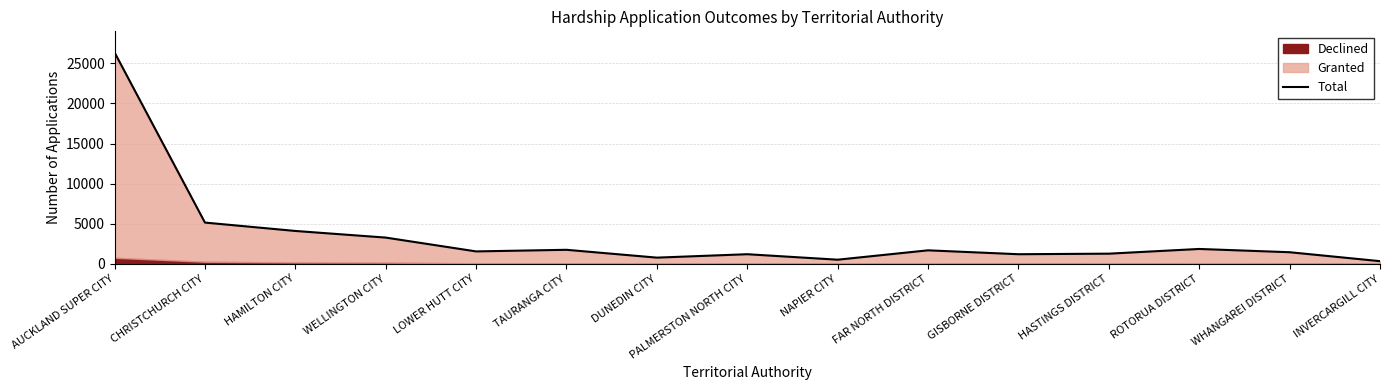

At which category does the data reach its first local peak?

TAURANGA CITY